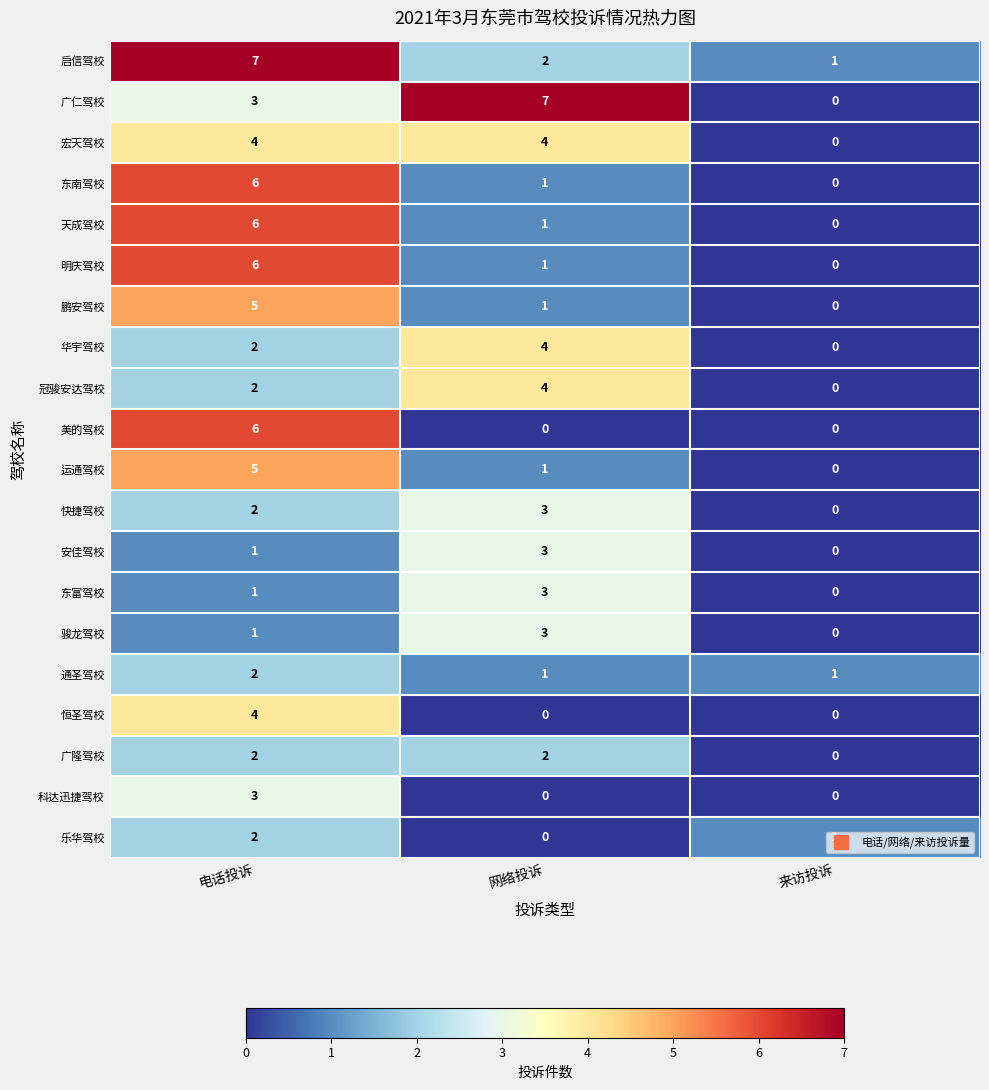

What is the highest value of the 运通驾校 series?

5